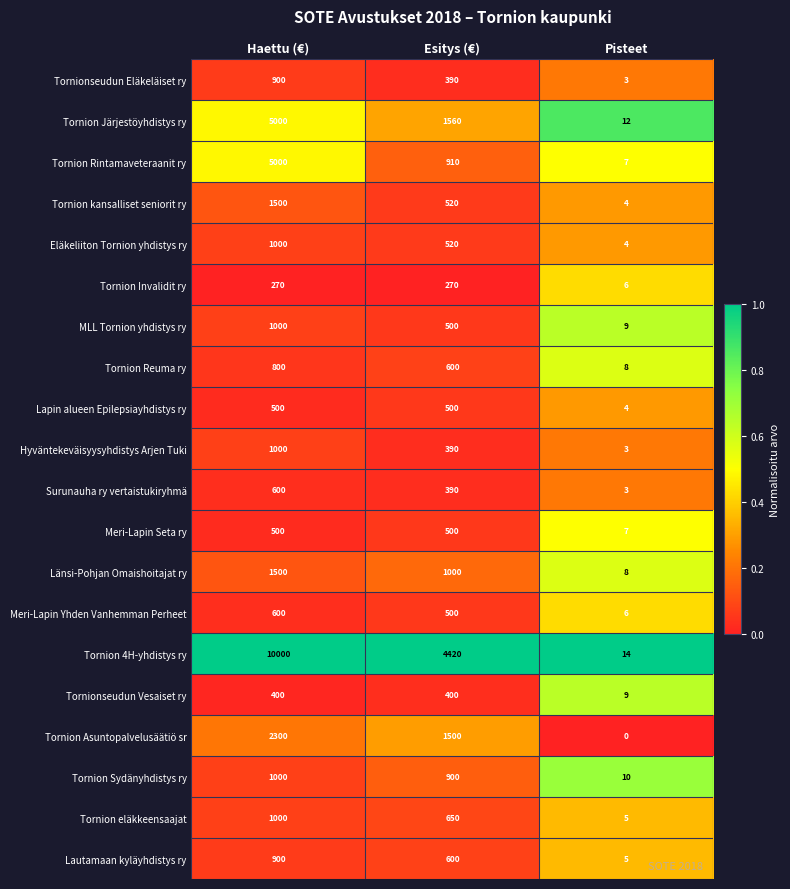

What is the maximum value shown in the chart?

10000